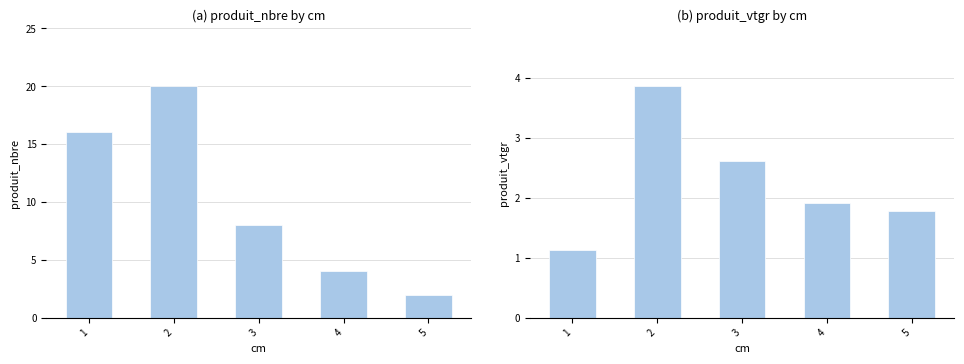

Rank the series at 1 from highest to lowest value.

produit_nbre, produit_vtgr